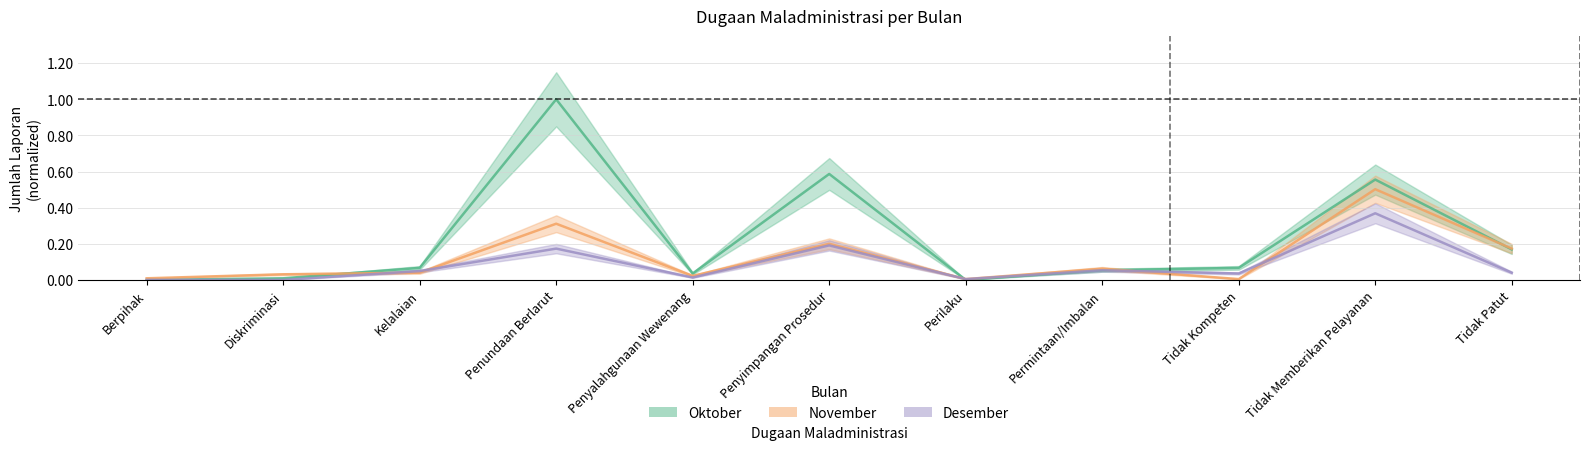

Where is Oktober nearest to the value 0?

Berpihak